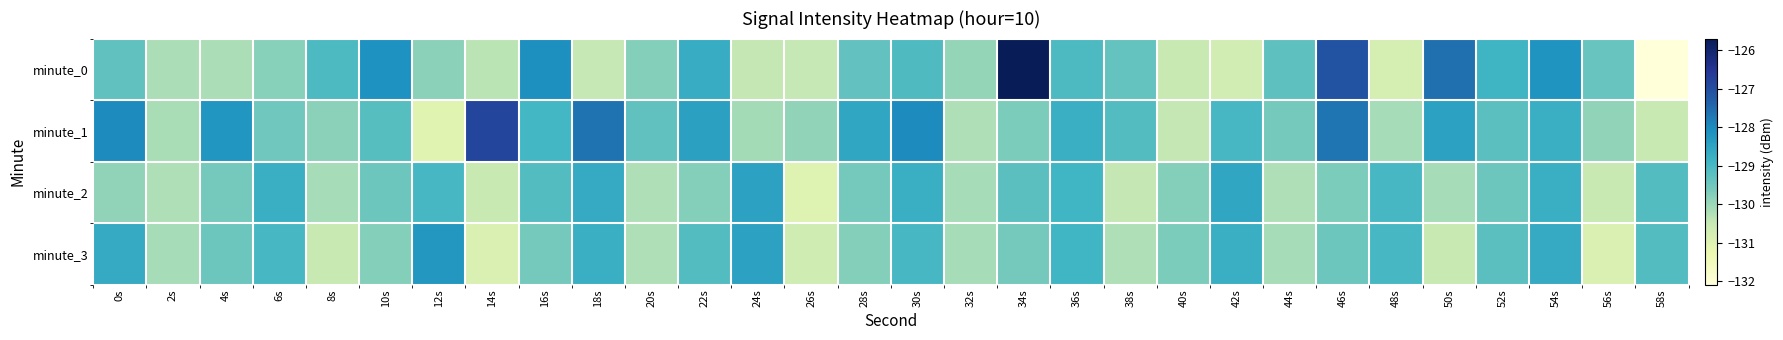

List the series in order of their peak value, highest first.

minute_0, minute_1, minute_3, minute_2